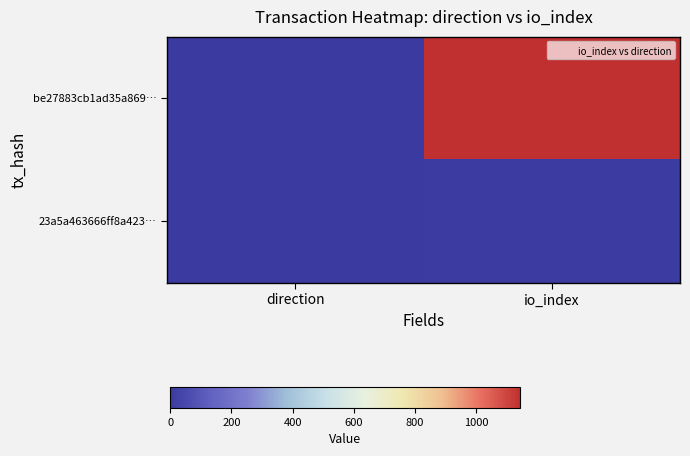

Which category has the lowest value across all series?

direction